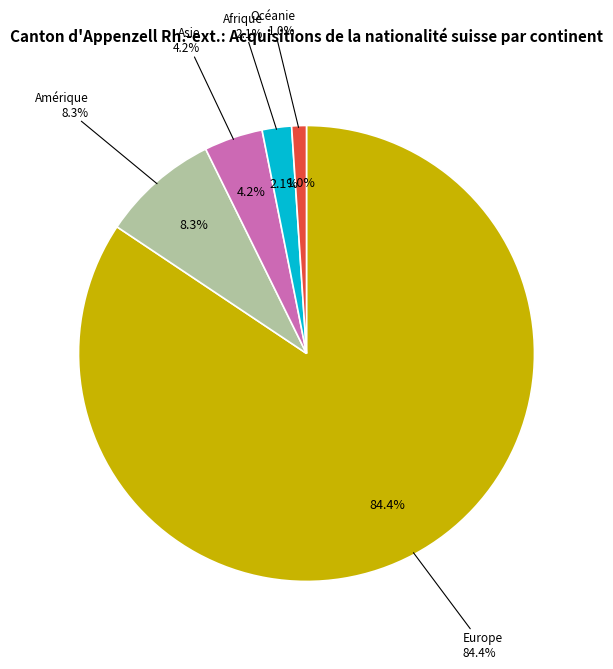

Is it true that Provenance inconnu is 0% of the pie?

True